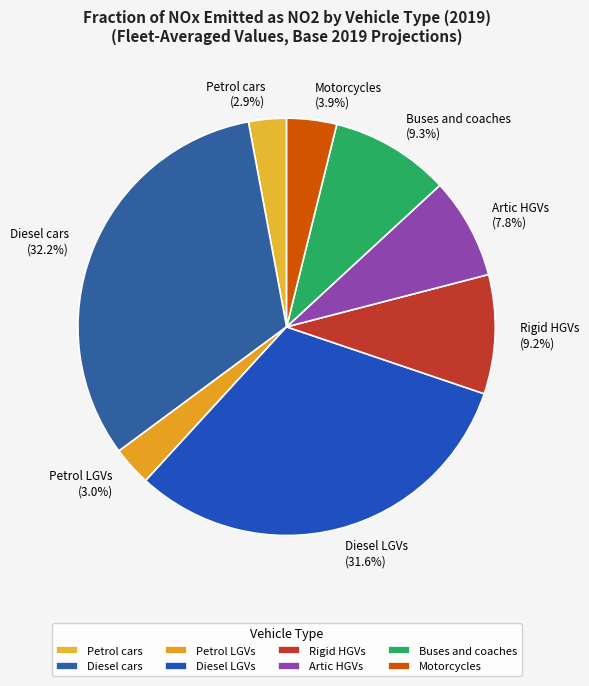

What portion of the pie excludes Artic HGVs?

92.2%